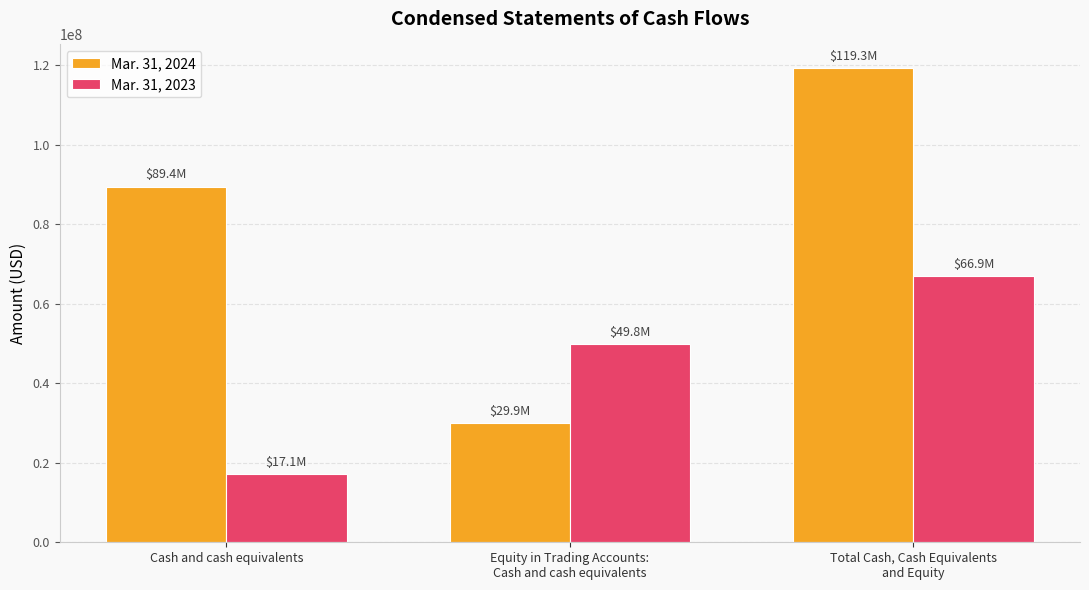

How many data points in Mar. 31, 2023 are less than 49840500?

1